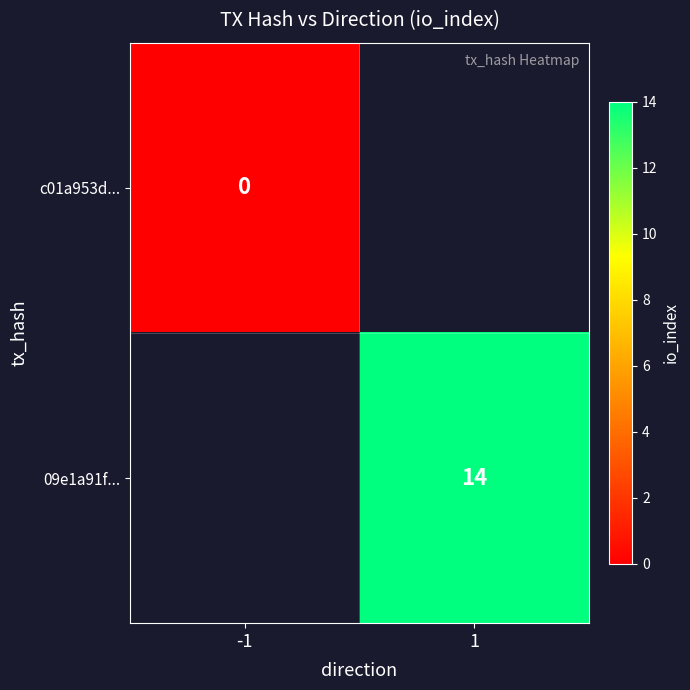

At how many categories does at least one series exceed 0?

1